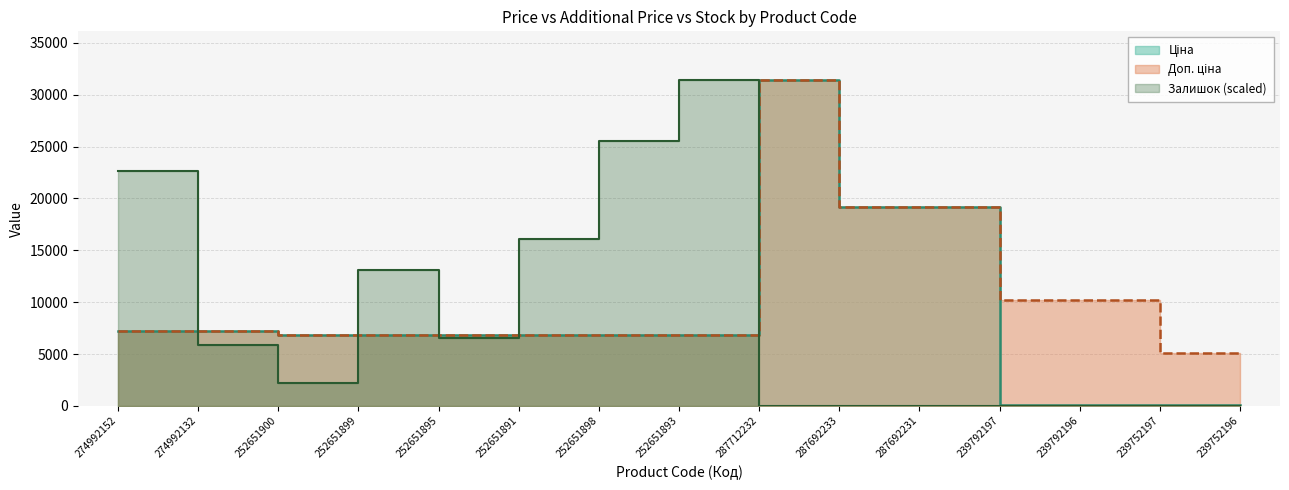

True or false: Ціна and Доп. ціна intersect in this chart.

False